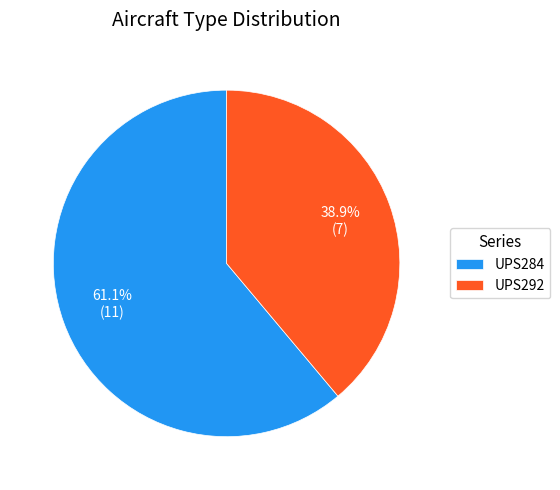

Rank the categories by value from highest to lowest.

UPS284, UPS292